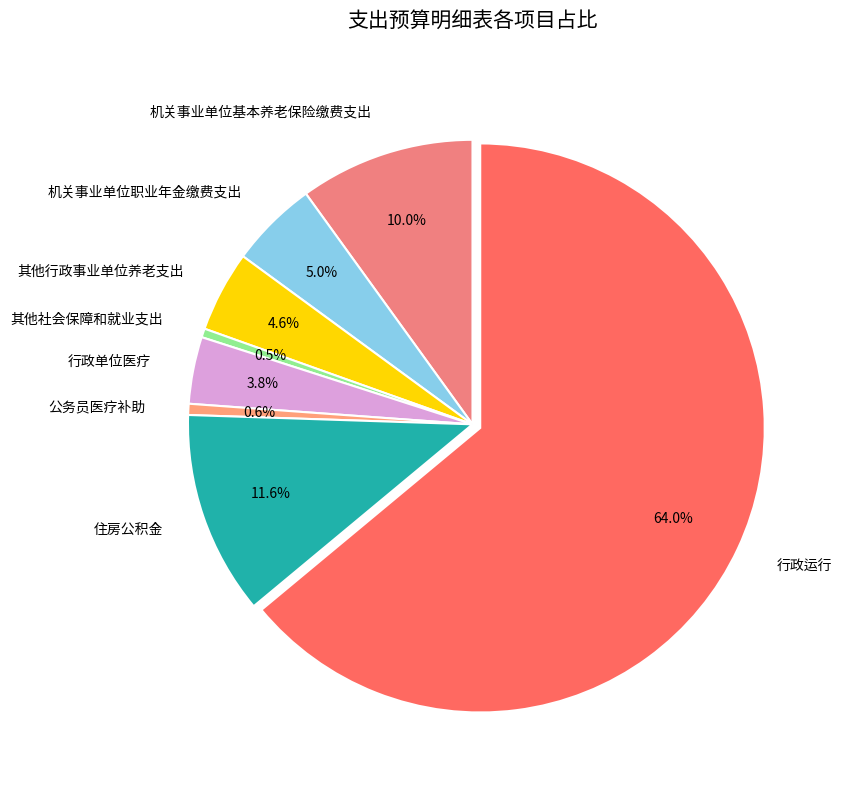

Which category has the biggest portion of the pie?

行政运行